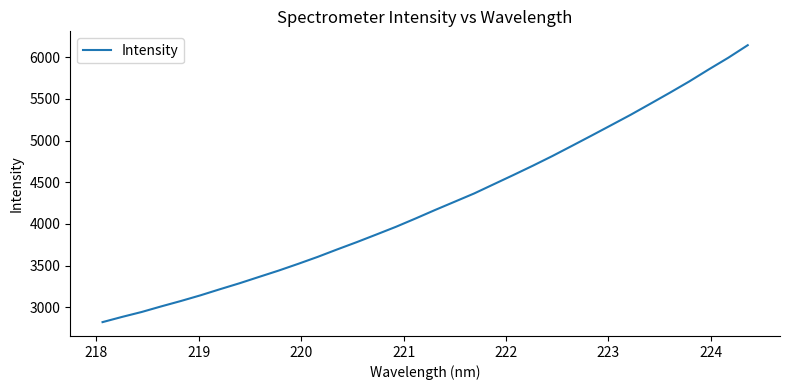

What is the difference between the maximum and minimum values?

3323.3